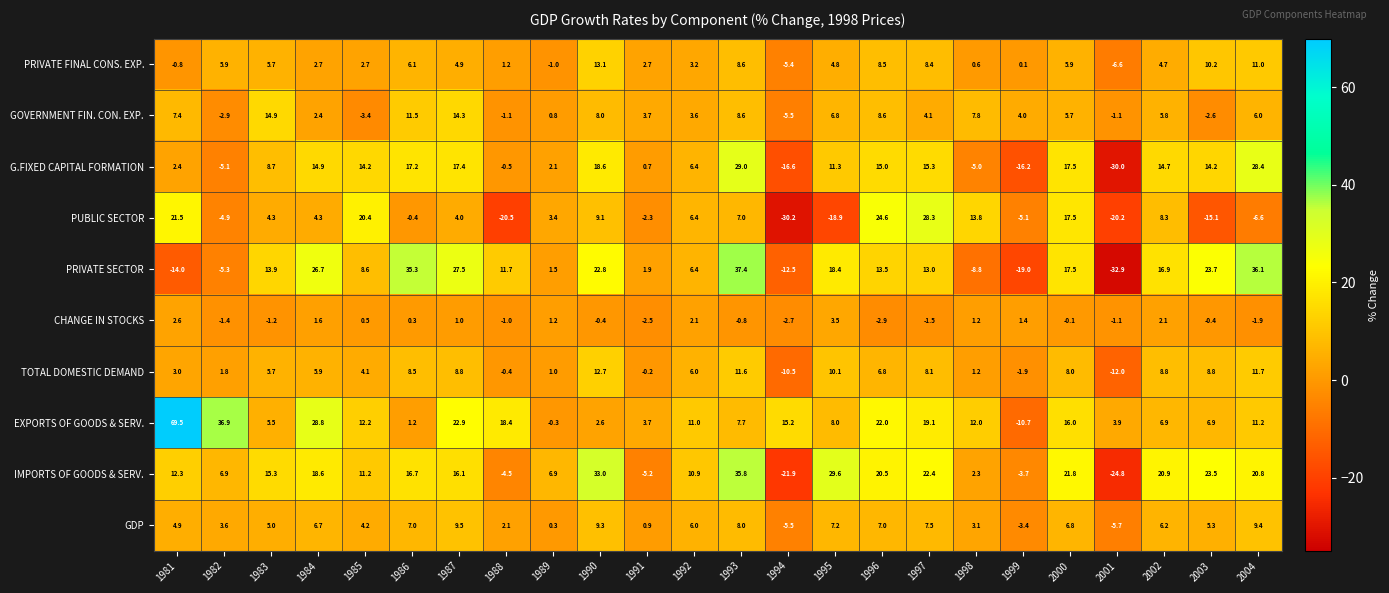

At how many categories does at least one series exceed 39?

1